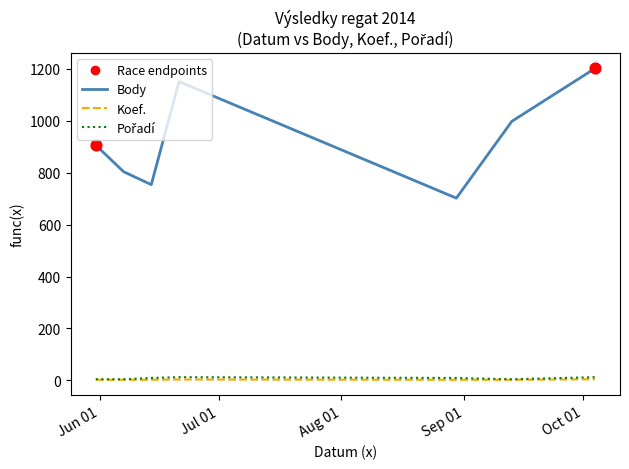

Which series has the largest total across all categories?

Body